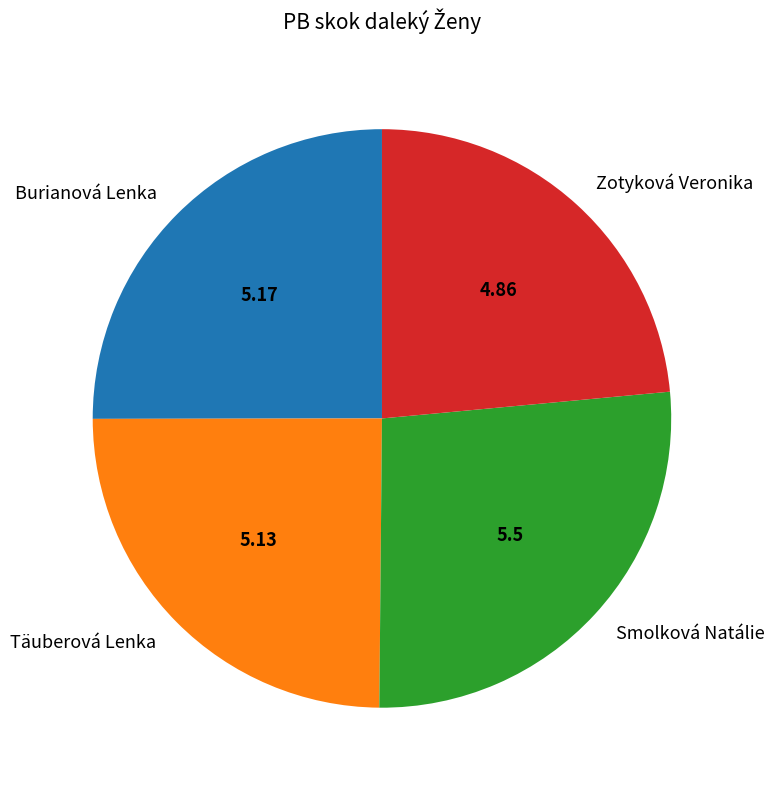

The Zotyková Veronika slice represents 29% of the pie. True or false?

False